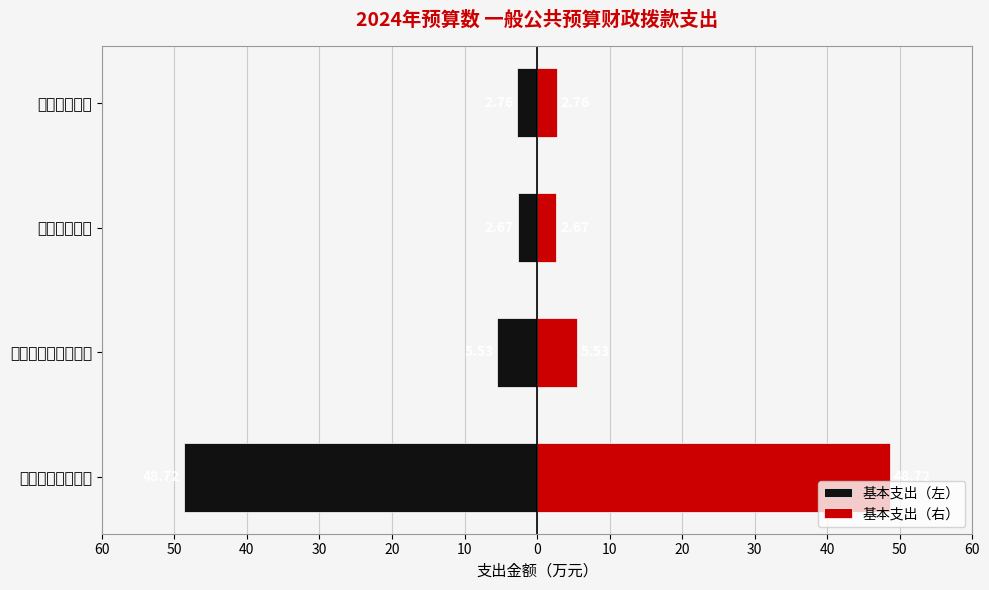

Which series has the largest total across all categories?

基本支出（右）